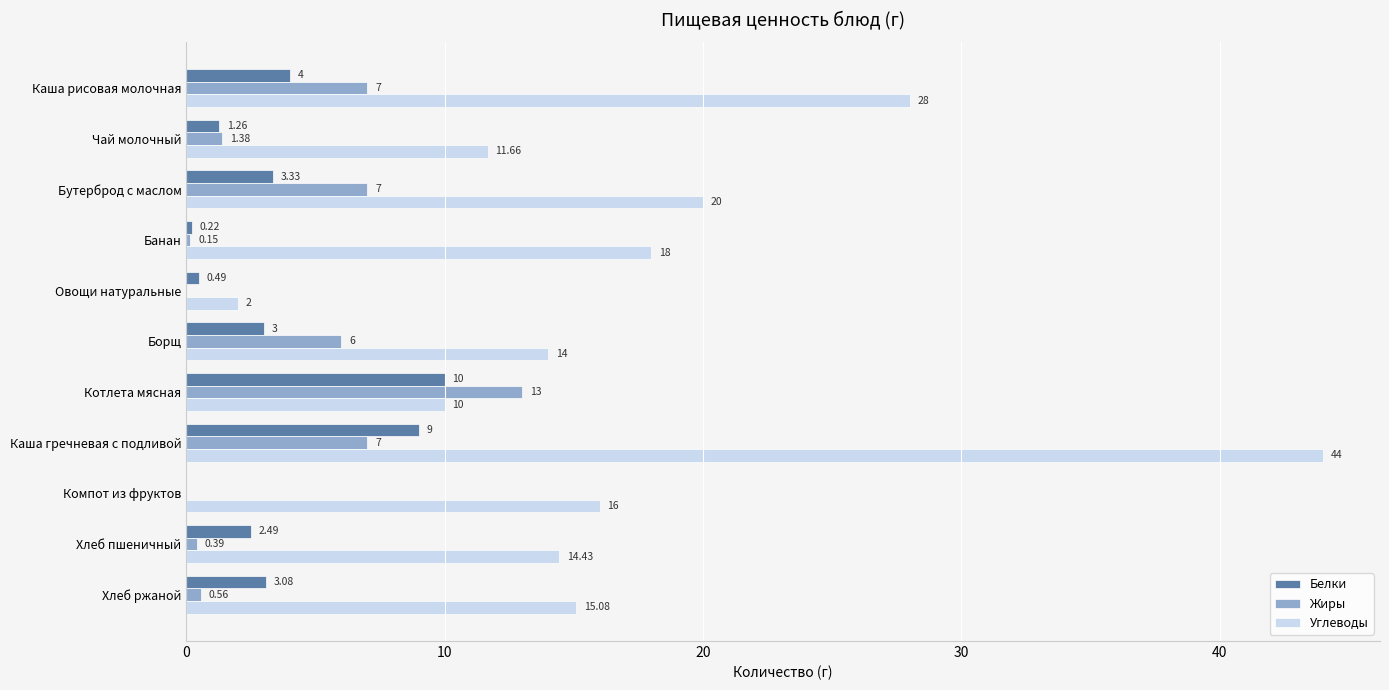

Between Каша рисовая молочная and Овощи натуральные, which series saw the biggest shift?

Углеводы